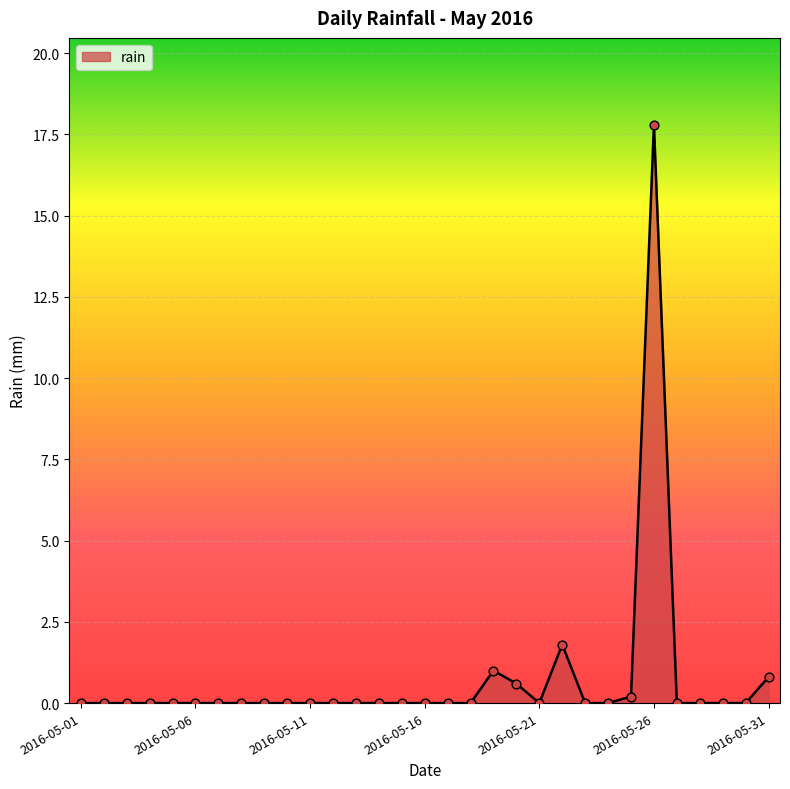

What is the greatest value displayed?

17.8